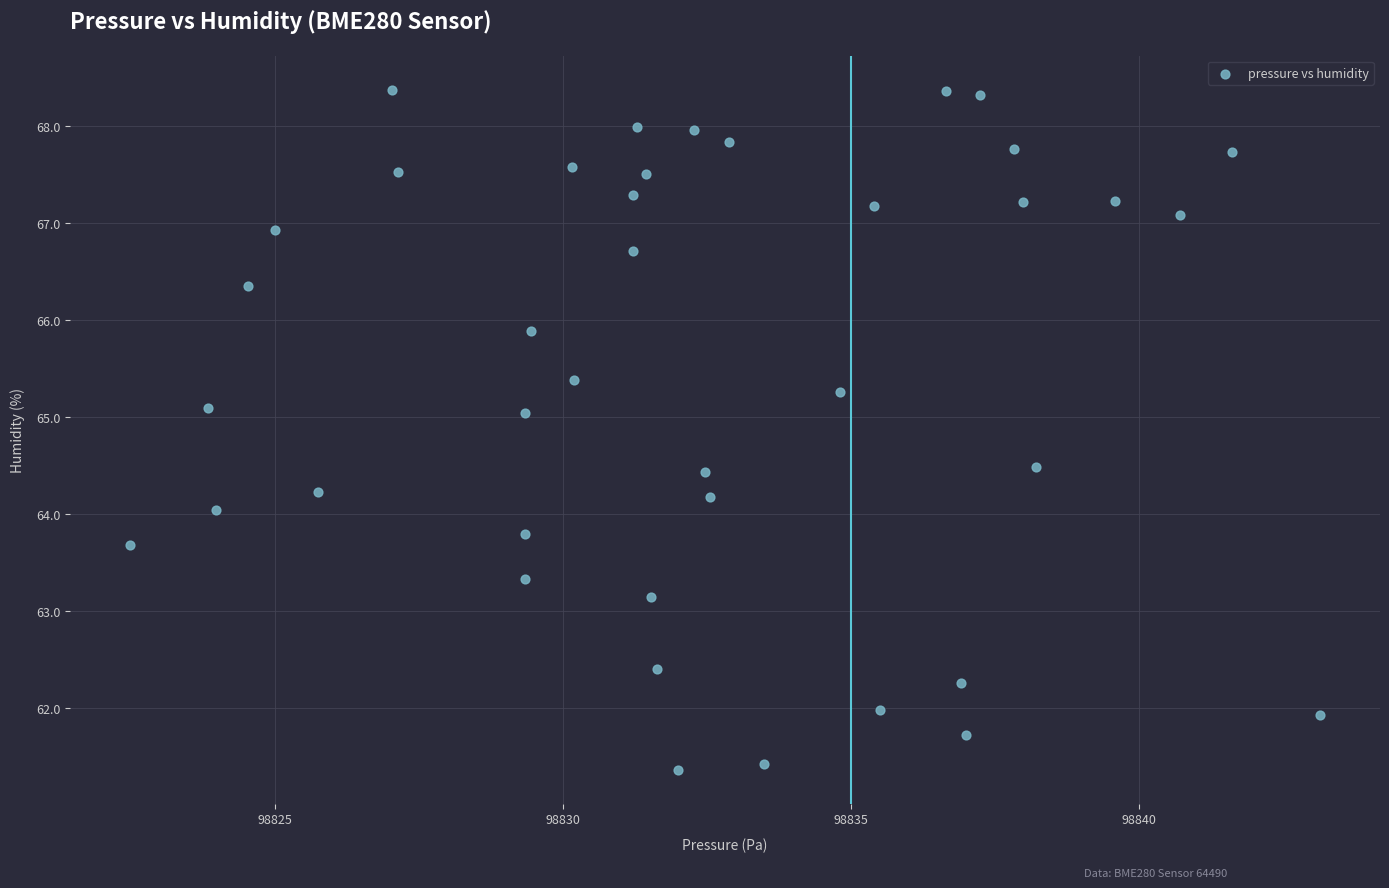

What is the range of Y values (max minus min)?

7.0